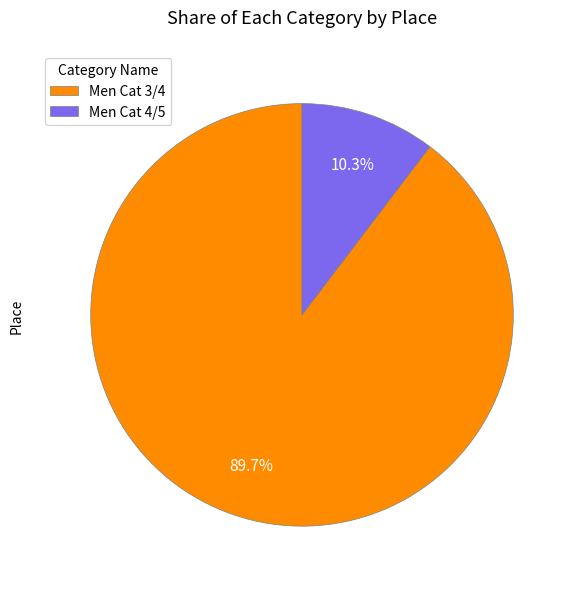

Combined, do Men Cat 3/4 and Men Cat 4/5 account for over 50%?

Yes